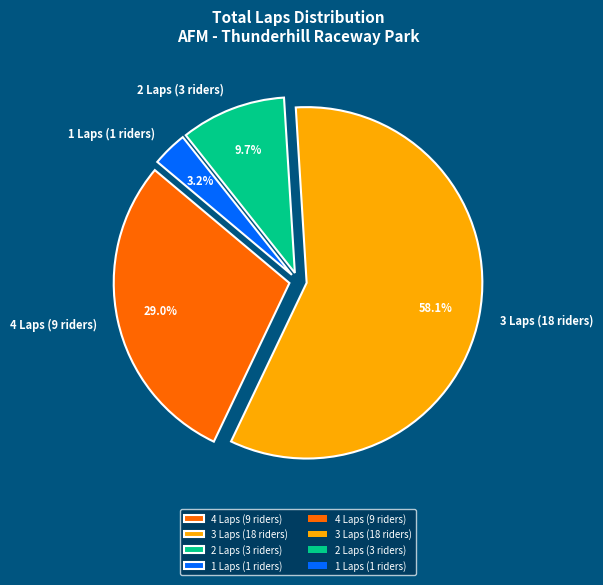

Which has a higher value, 3 Laps (18 riders) or 4 Laps (9 riders)?

3 Laps (18 riders)